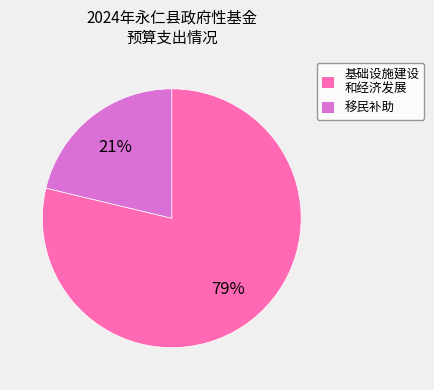

To the nearest percent, what percentage of the pie is 移民补助?

21%